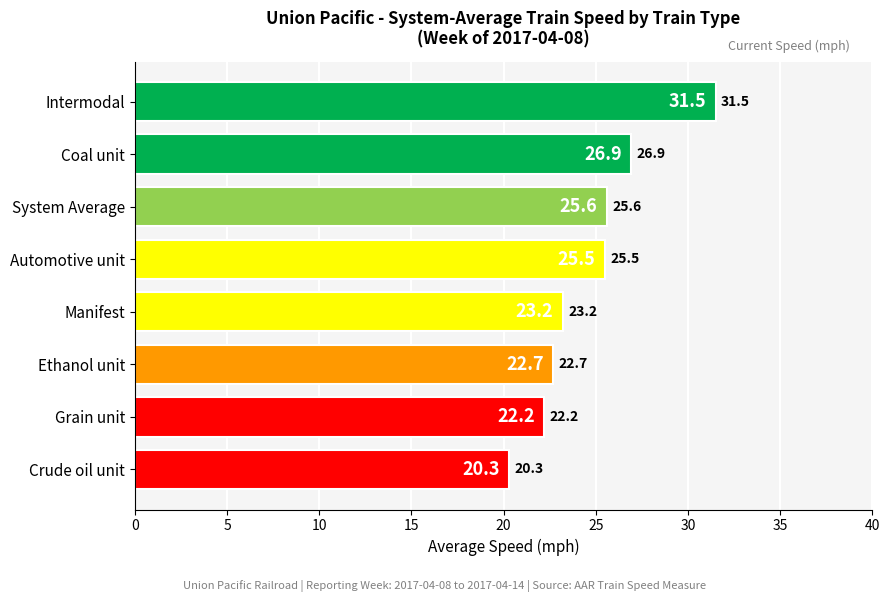

How many series are shown in this chart?

1